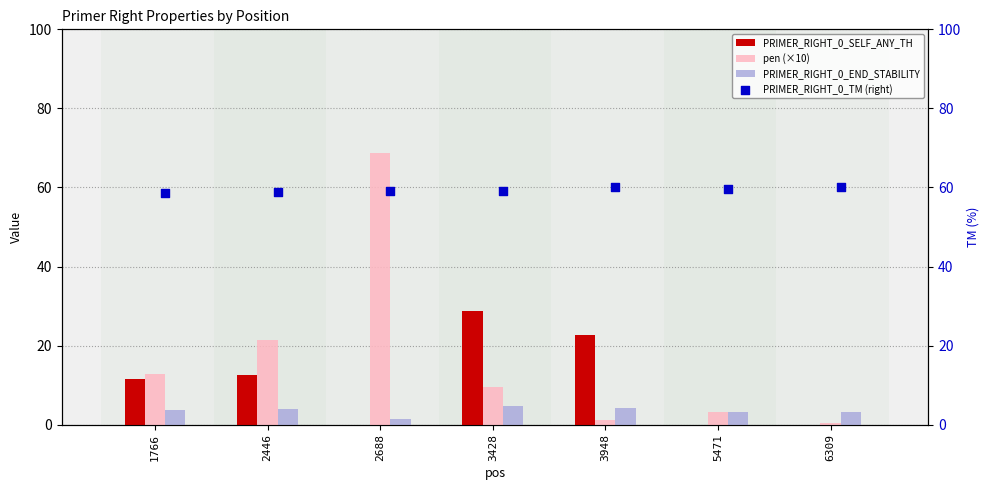

Which series has the largest Y range (max minus min)?

pen (×10)